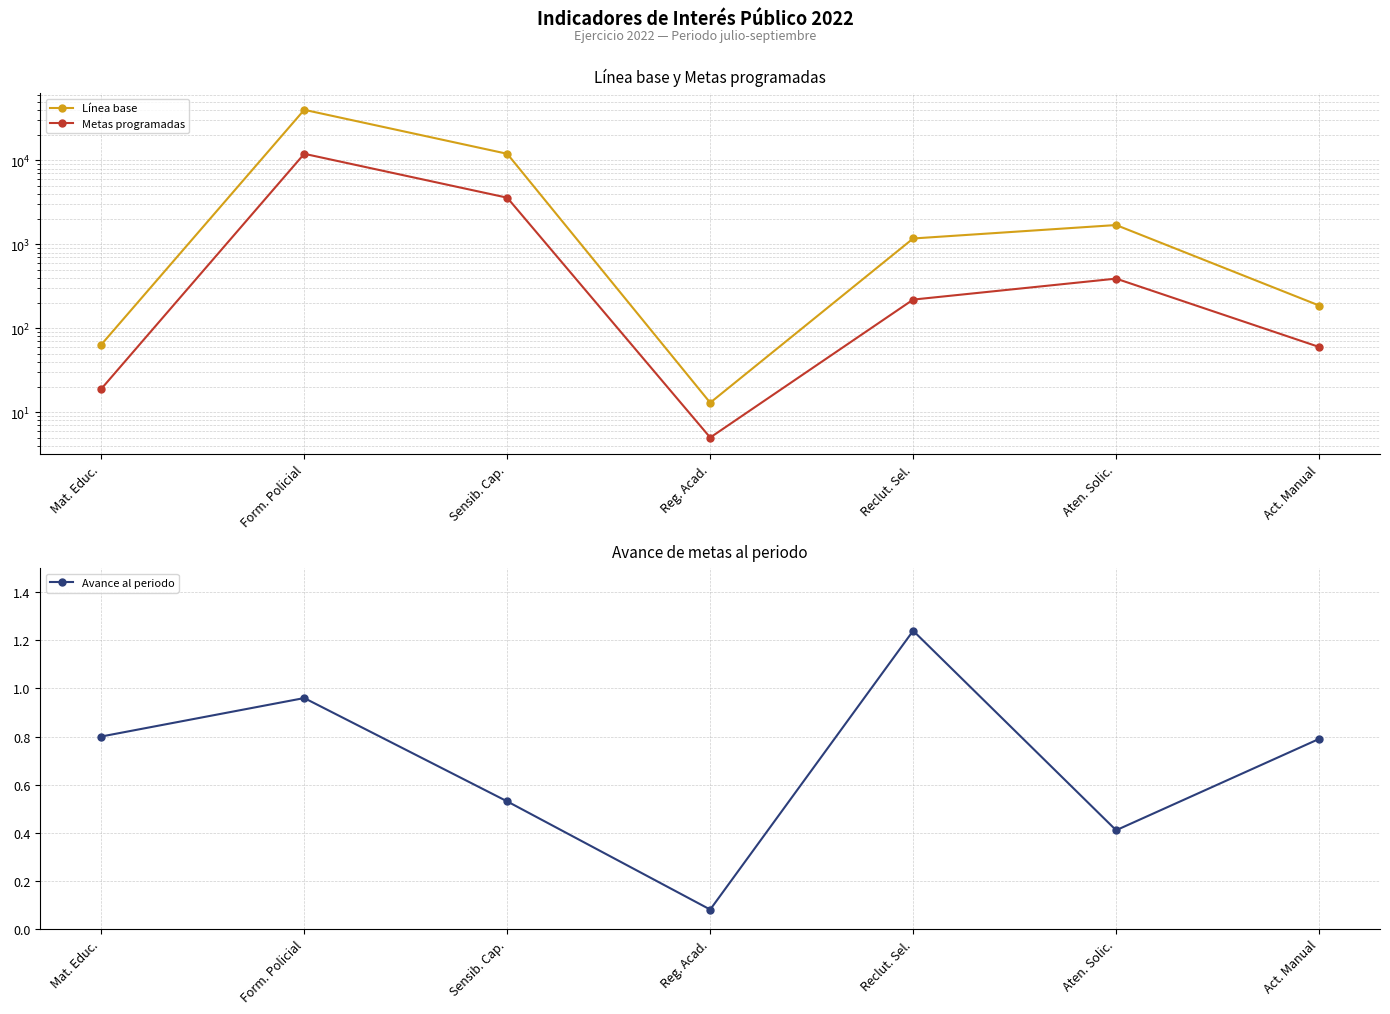

How many interior local peaks does the Línea base series have?

2